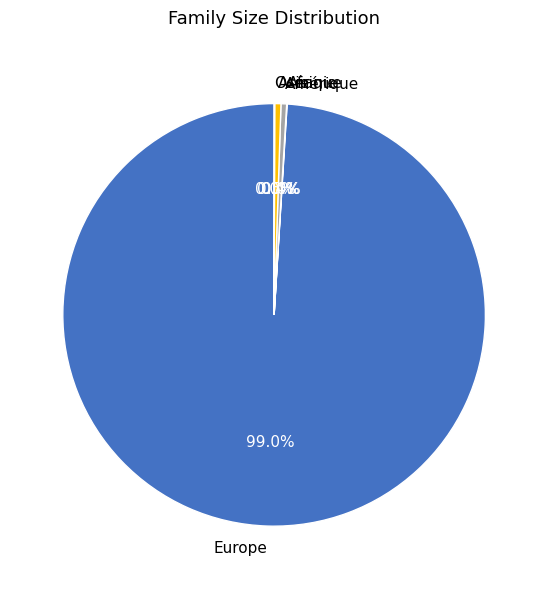

Does Europe represent more than half of the total?

Yes